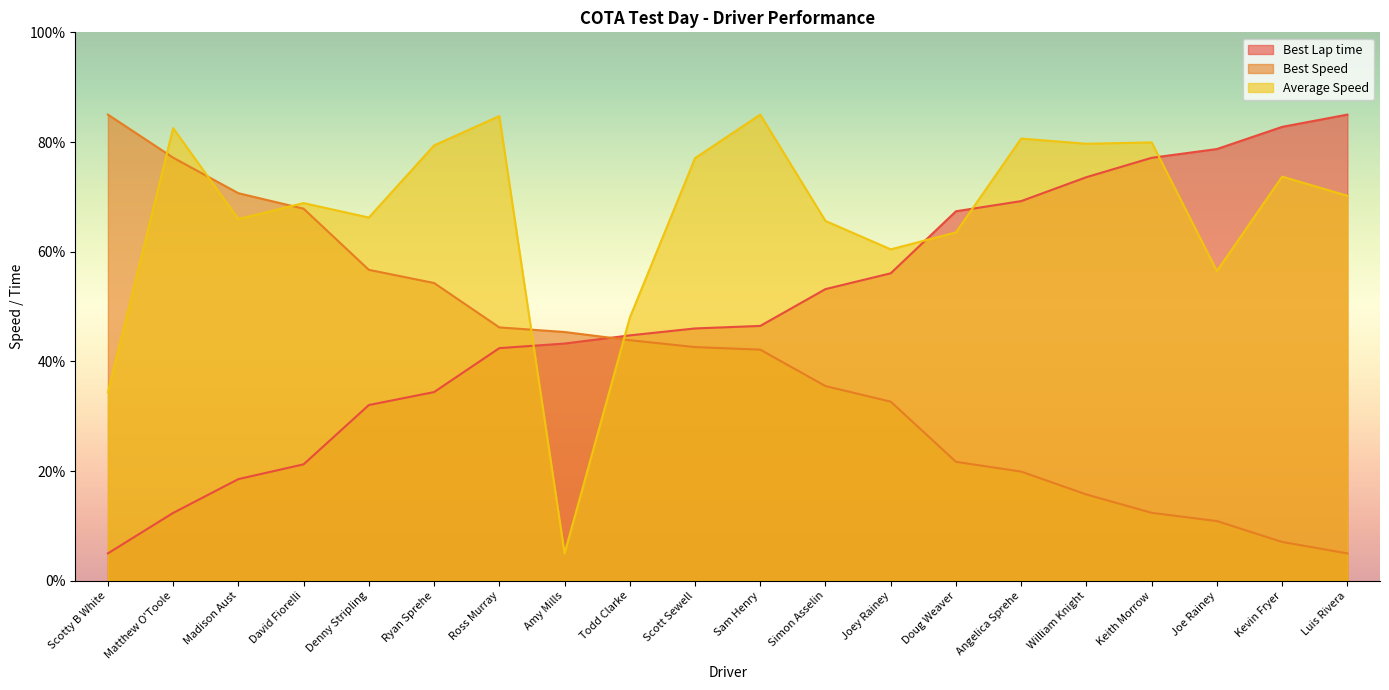

What are all the series names shown in the legend?

Best Lap time, Best Speed, Average Speed